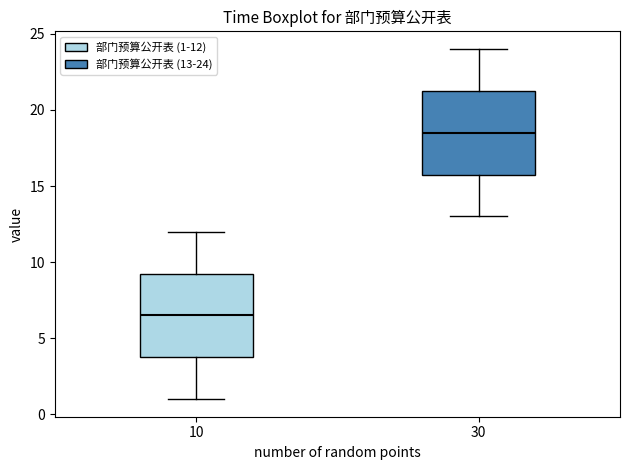

Reading left to right, transcribe this box plot: for each box, give where its median line is, the range the box spans, and where its two whiskers end, as read against the y-axis. The values are not printed on the chart, so give them approximately, as read against the axis.

10: median 6.5, box 4.0 to 9.5, whiskers 1.0 to 12.0
30: median 18.5, box 16.0 to 21.5, whiskers 13.0 to 24.0